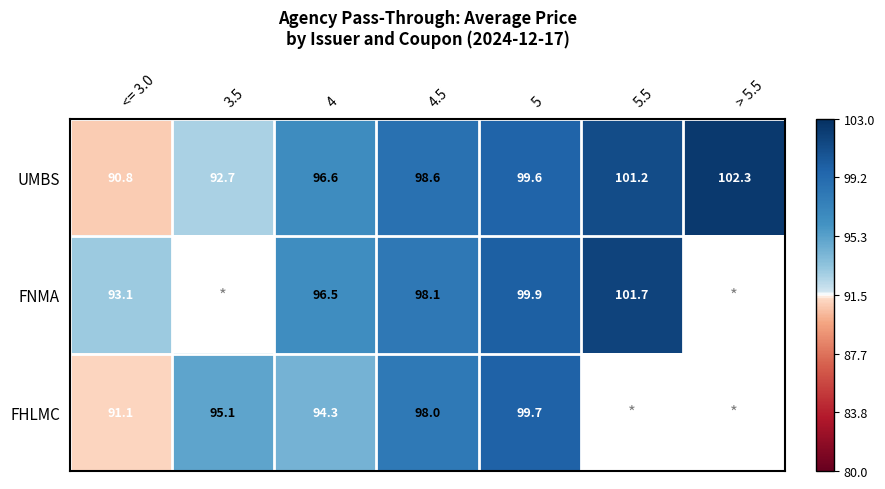

What is the minimum value shown in the chart?

90.8